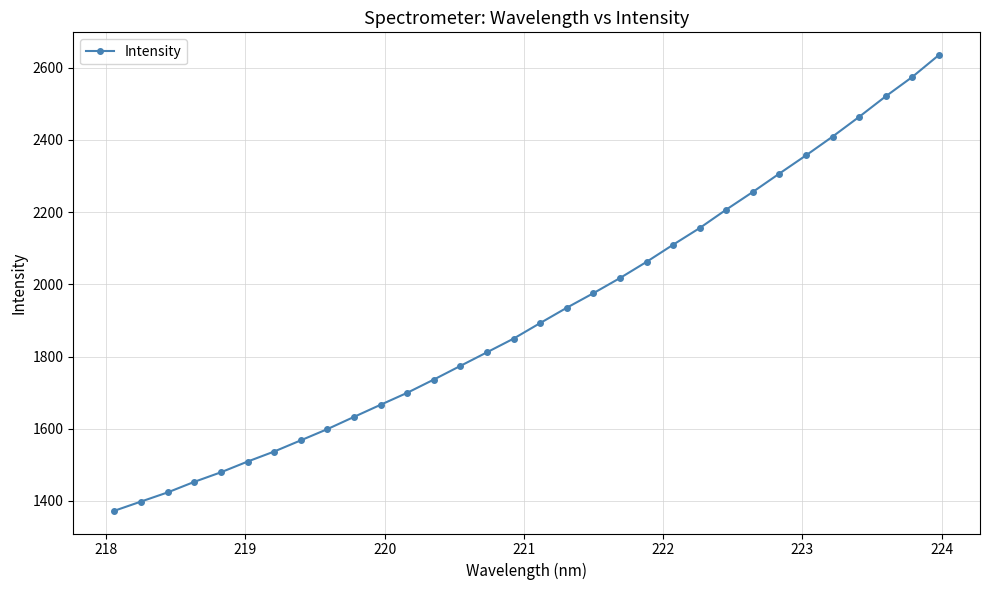

What is the smallest value displayed?

1373.0